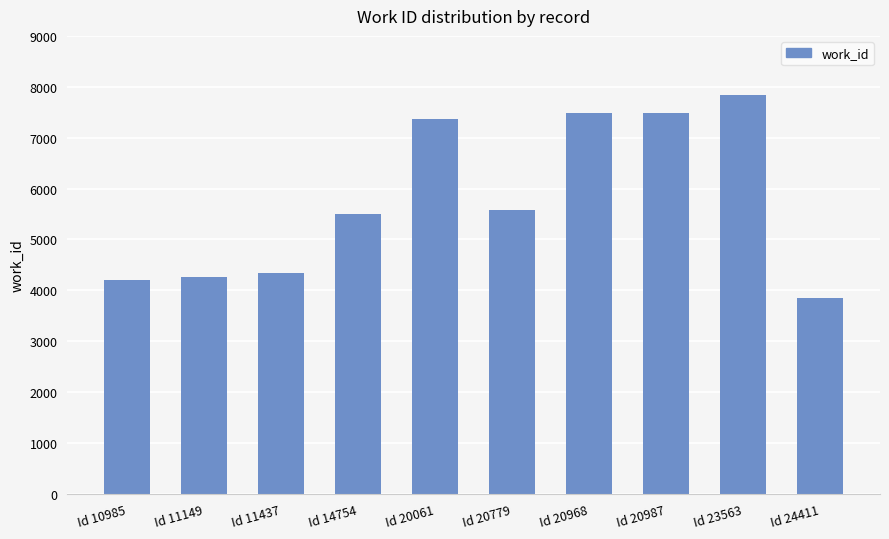

Approximately how many times larger is the value at Id 24411 compared to Id 10985?

0.9